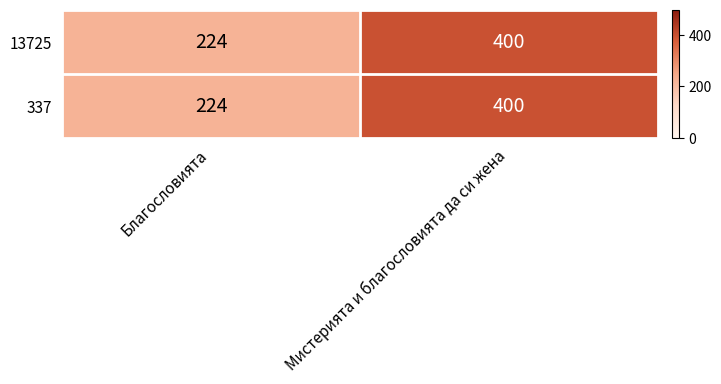

List the labels in order of 13725 value, smallest first.

Благословията, Мистерията и благословията да си жена